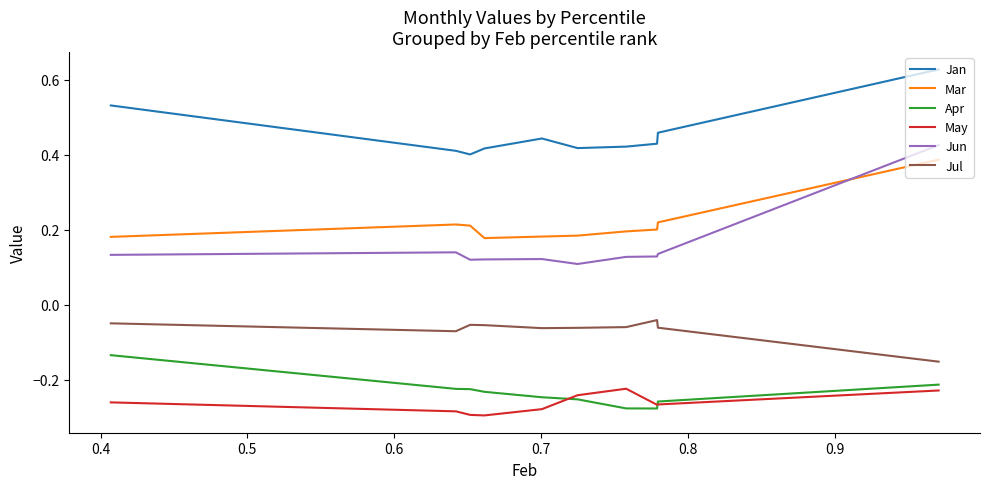

The value of Jul at 0.3 is -0.1. True or false?

False